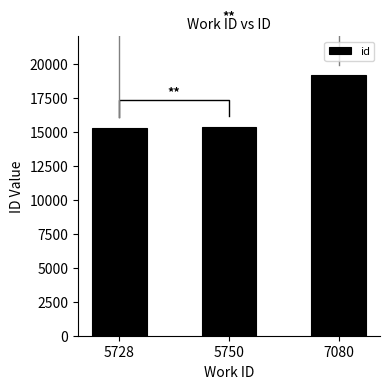

Where does the data first go above 15328?

7080